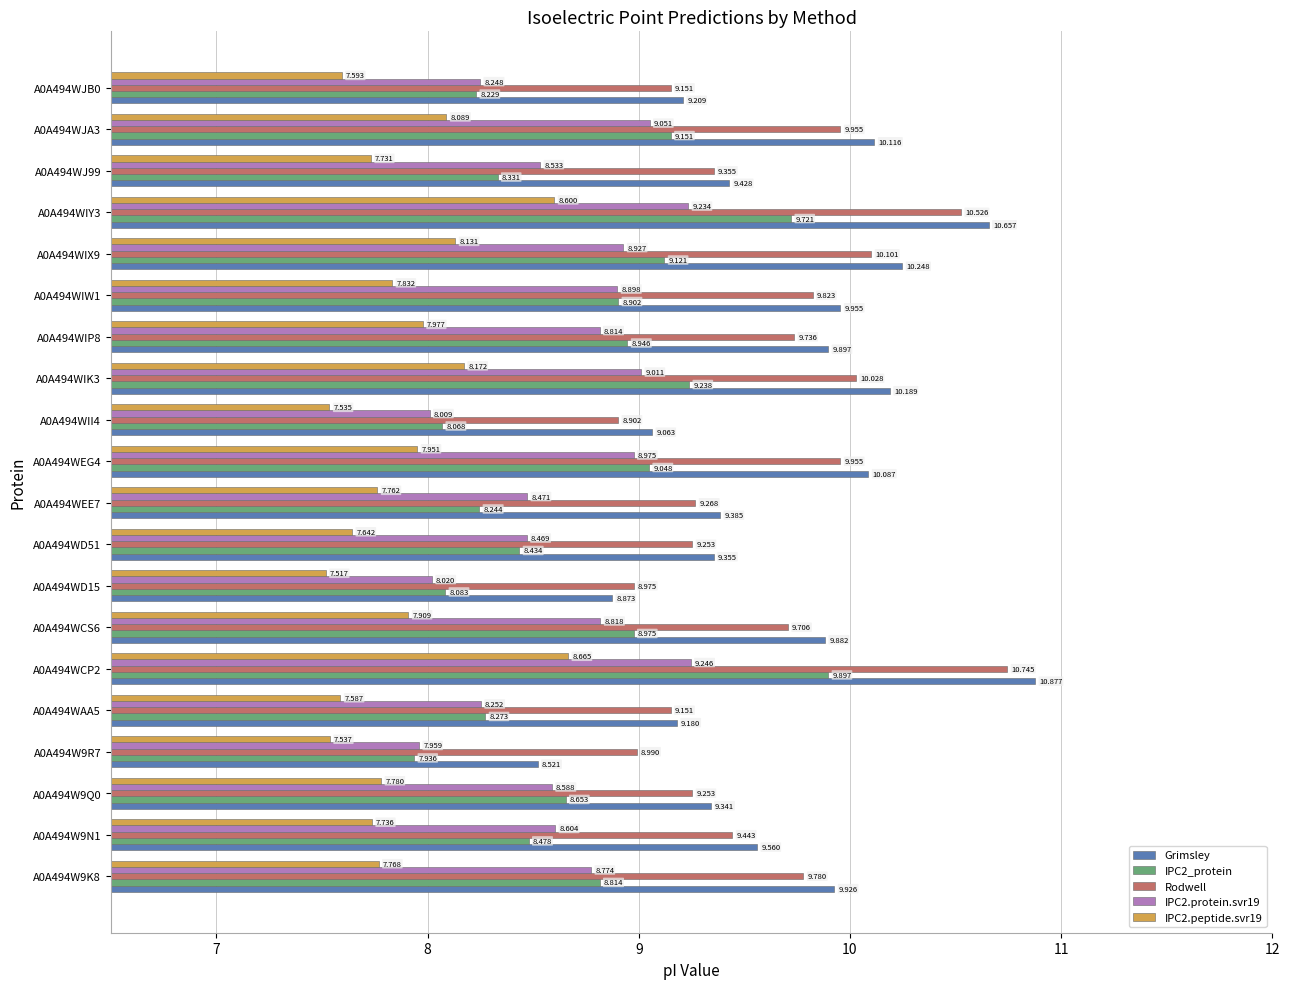

Which series has the largest range (max minus min)?

Grimsley